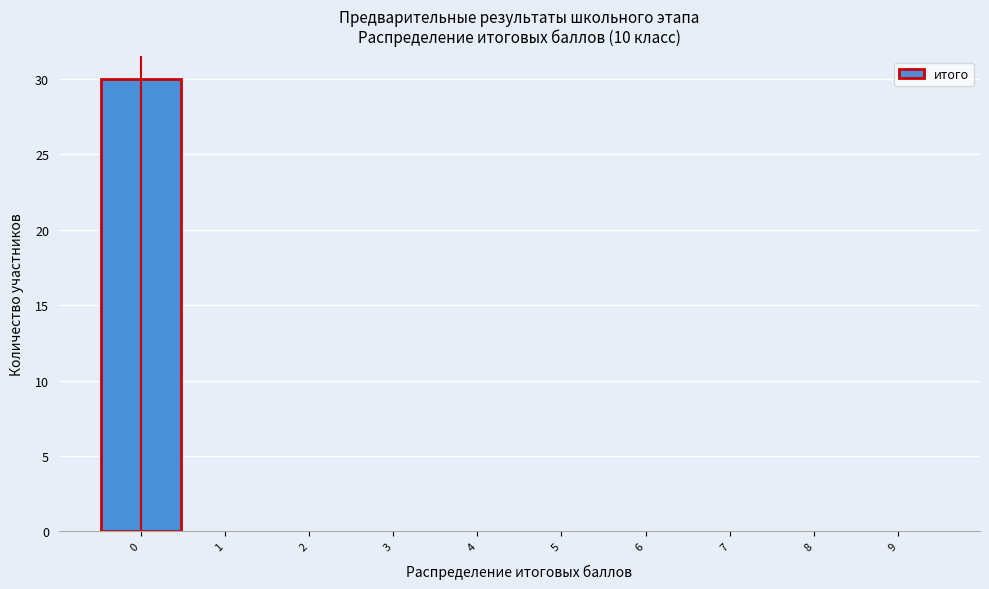

Reading left to right, list every bar in this chart as the range it spans on the x-axis followed by its height. The values are not printed on the chart, so give them approximately, as read against the axis.

-0.5 to 0.5: 30
0.5 to 1.5: 0
1.5 to 2.5: 0
2.5 to 3.5: 0
3.5 to 4.5: 0
4.5 to 5.5: 0
5.5 to 6.5: 0
6.5 to 7.5: 0
7.5 to 8.5: 0
8.5 to 9.5: 0